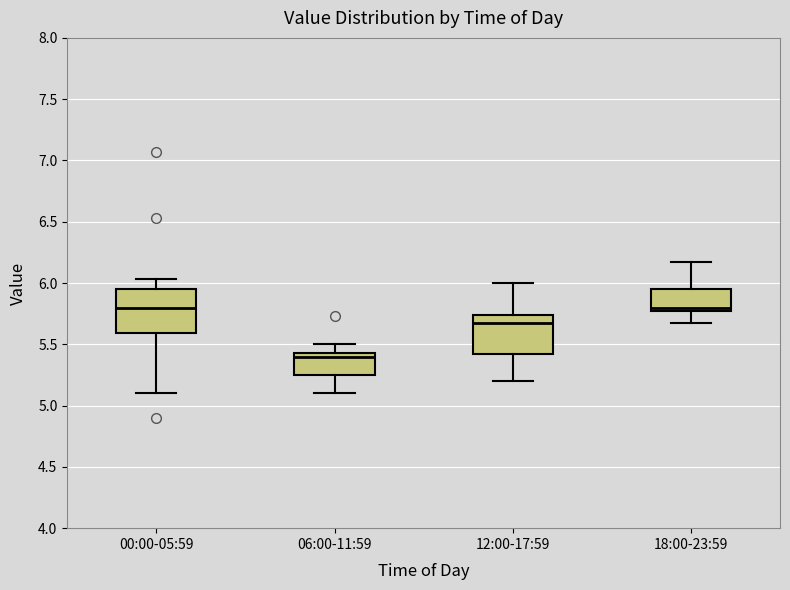

Where does the median line of the box for 18:00-23:59 sit on the y-axis? The values are not printed on the chart, so give them approximately, as read against the axis.

5.80